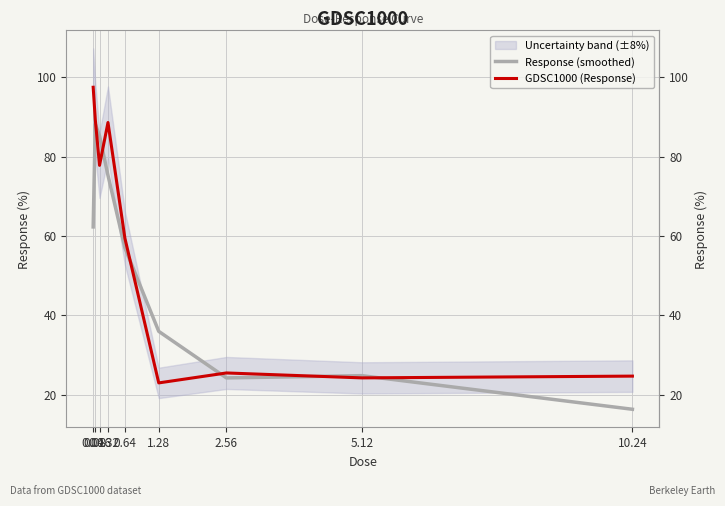

Is this an area chart (filled region under the line)?

No